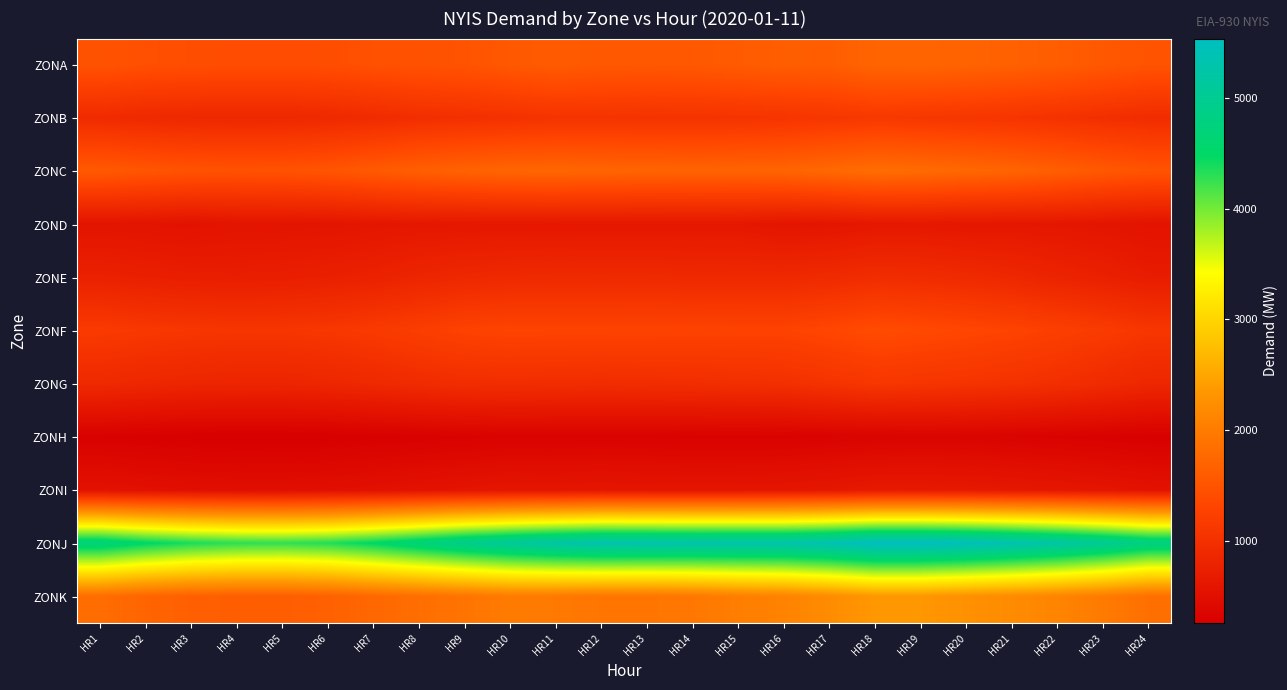

What is the difference between the highest and lowest values at HR13?

5012